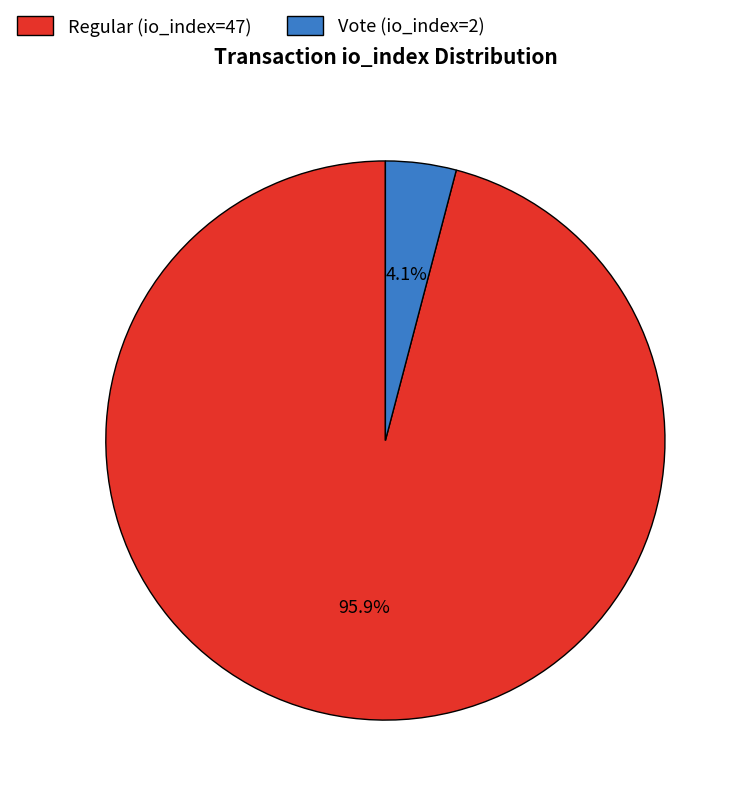

Which category has the smallest portion of the pie?

Vote (io_index=2)